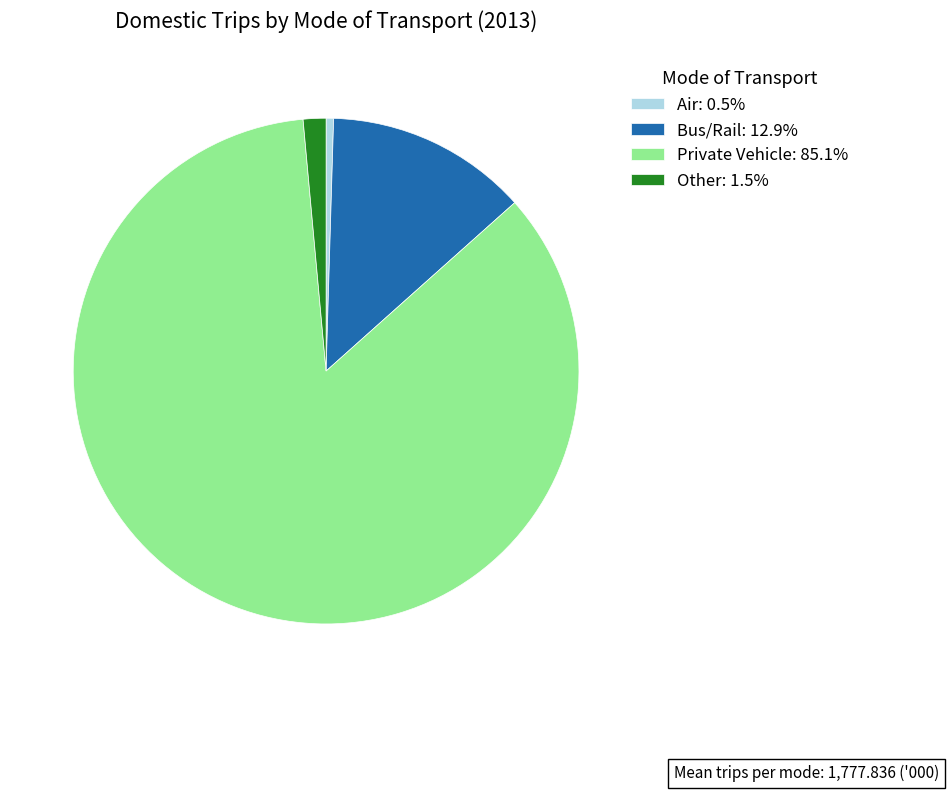

Which category has the smallest portion of the pie?

Air